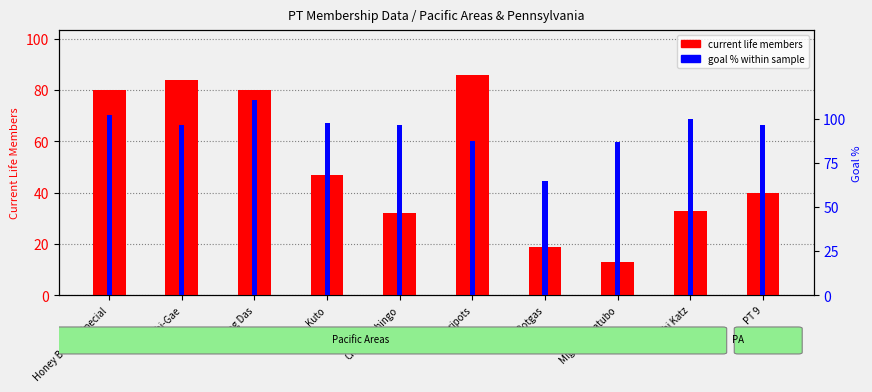

Does the chart contain any negative values?

No